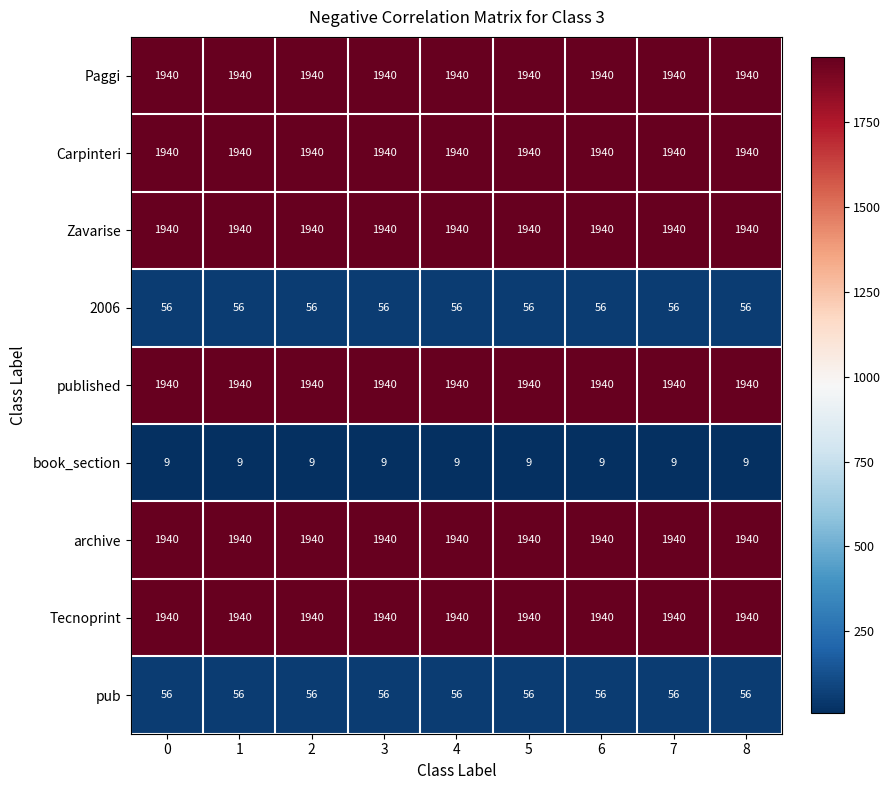

Is it true that Zavarise equals 428 at 7?

False